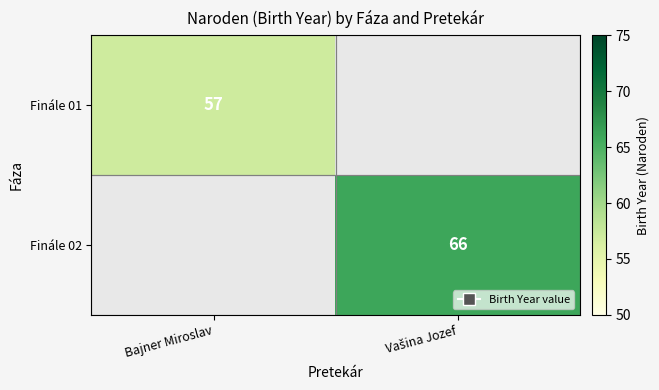

Is it true that Finále 01 equals 38 at Bajner Miroslav?

False